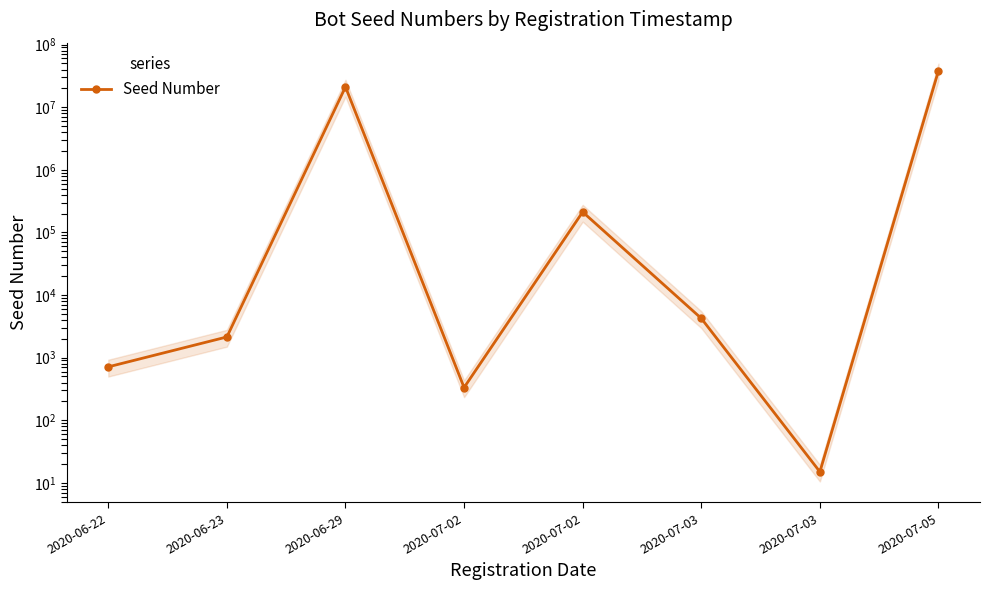

Which label corresponds to the largest value in the chart?

2020-07-05